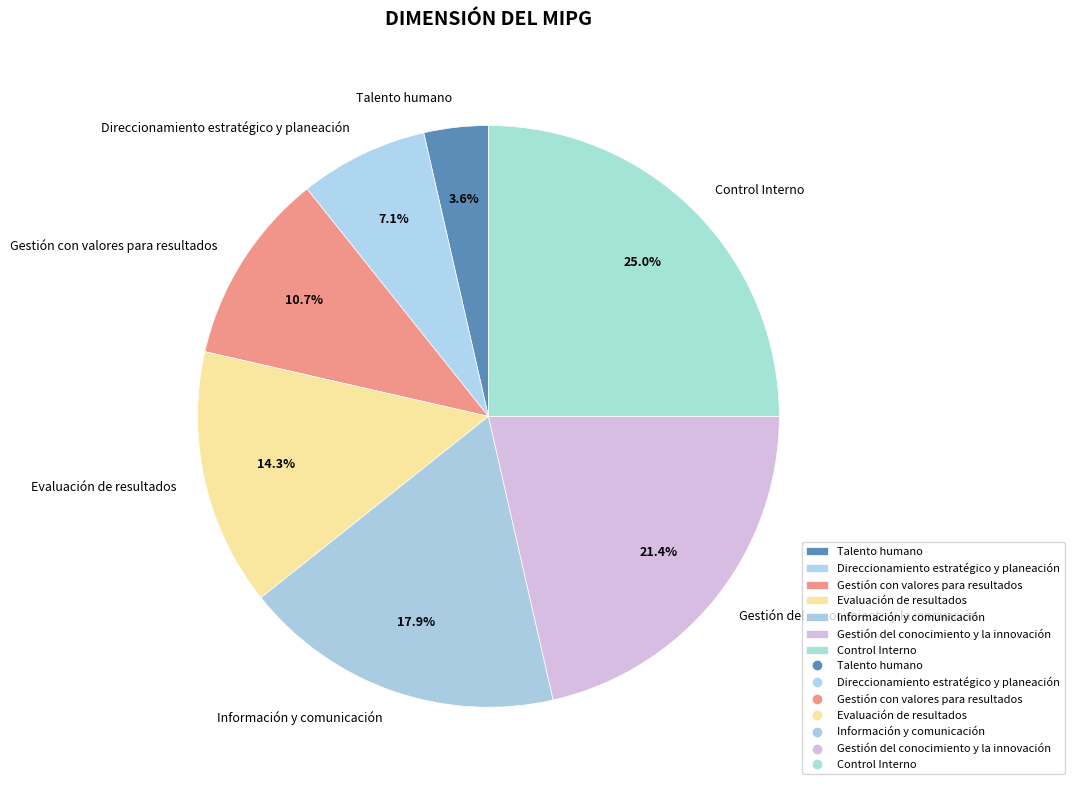

Is there a majority slice in this chart?

No